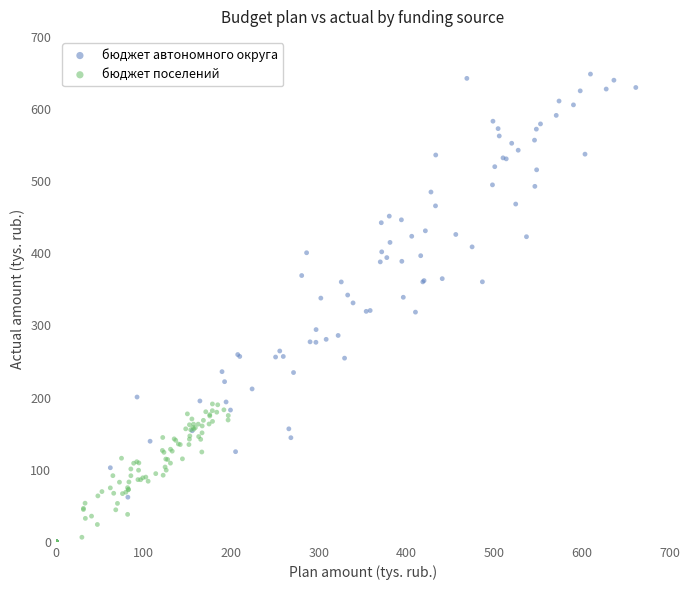

Which series reaches the maximum Y coordinate?

бюджет автономного округа